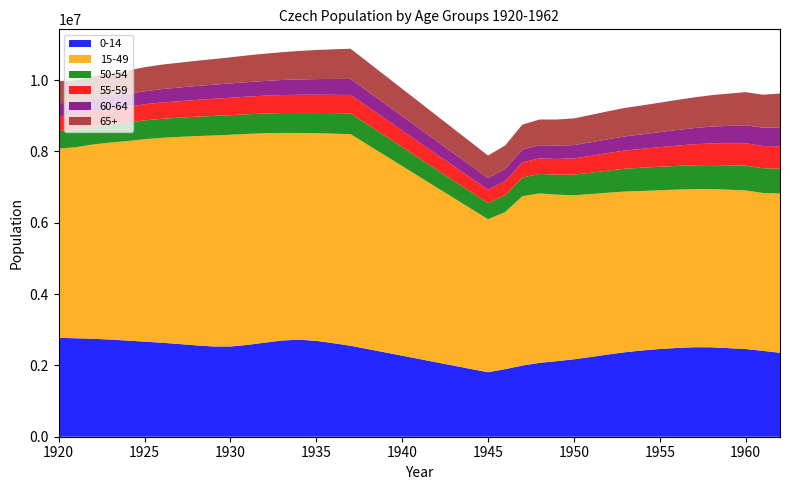

Reading left to right, extract all data points from this chart.

0-14: 2772469	2760354	2746280	2723942	2695396	2666358	2635683	2599318	2562298	2530224	2529447	2574186	2636962	2697800	2721305	2687433	2621921	2550300	1807357	1895726	1995024	2071605	2118227	2171181	2236993	2306949	2370087	2420185	2460010	2488515	2509341	2507590	2483934	2457606	2408751	2352344
15-49: 5304143	5355279	5447747	5522682	5593071	5674067	5743280	5805585	5865641	5914830	5936143	5916291	5871060	5818838	5795673	5821887	5875209	5932181	4289259	4402771	4748283	4749278	4667438	4598058	4565168	4534452	4503938	4469690	4450559	4439860	4431565	4434737	4441724	4447692	4424542	4464856
50-54: 496198	493184	498515	508326	517263	527009	534564	539652	544000	548202	549128	548853	553608	558113	560360	567402	576907	583103	450344	473108	522020	548244	560019	576996	599047	620384	639957	653709	659266	663528	669331	674387	683210	694374	695749	695849
55-59: 410943	419322	431634	436827	443910	452547	456544	460653	470137	479401	487855	494853	500192	504574	509152	510874	511120	515969	378662	395439	426610	435861	442086	456381	475747	493857	512445	528885	548696	568767	588340	606735	620595	626486	621678	628407
60-64: 362359	357290	357281	358517	360635	364135	374746	384711	389436	395426	402403	406597	411253	420691	430316	438653	445277	450275	325173	340600	361918	369194	373588	373755	379171	386679	395095	405599	421506	437886	454065	470805	486389	504863	513456	530913
65+: 620744	605067	619767	636636	656118	674283	686458	694717	706427	718406	731812	750170	765681	780059	798049	815665	830876	845506	633355	658151	696492	718922	731255	748751	767044	782862	799386	812549	825932	843484	861116	880396	902702	928797	923840	949439